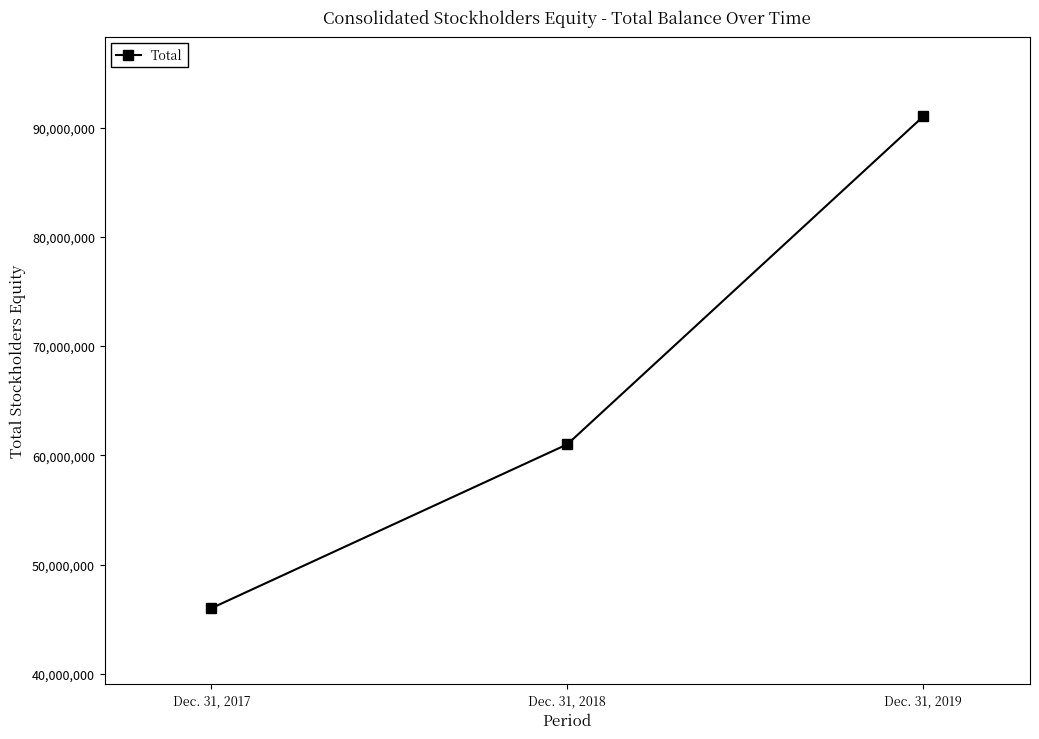

What is the sum of all values?

198038427